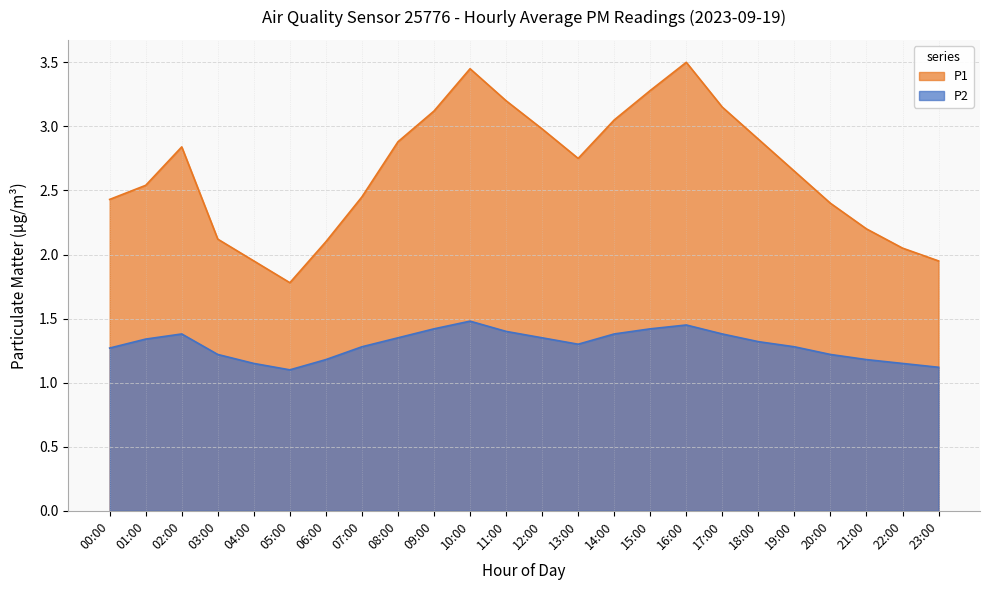

What are all the series names shown in the legend?

P1, P2